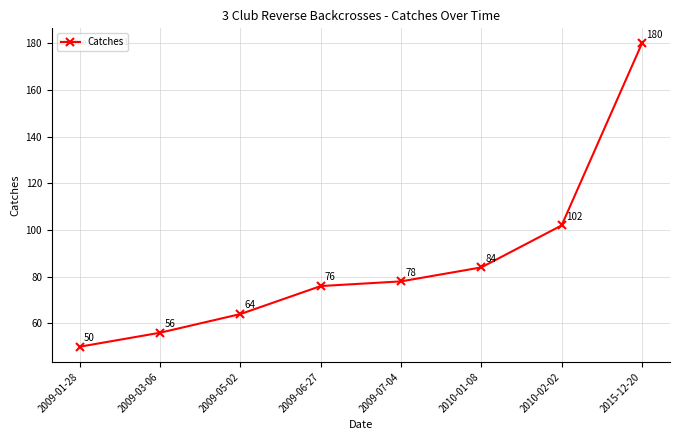

Reading right to left, what are all the values shown in this chart?

2015-12-20=180	2010-02-02=102	2010-01-08=84	2009-07-04=78	2009-06-27=76	2009-05-02=64	2009-03-06=56	2009-01-28=50